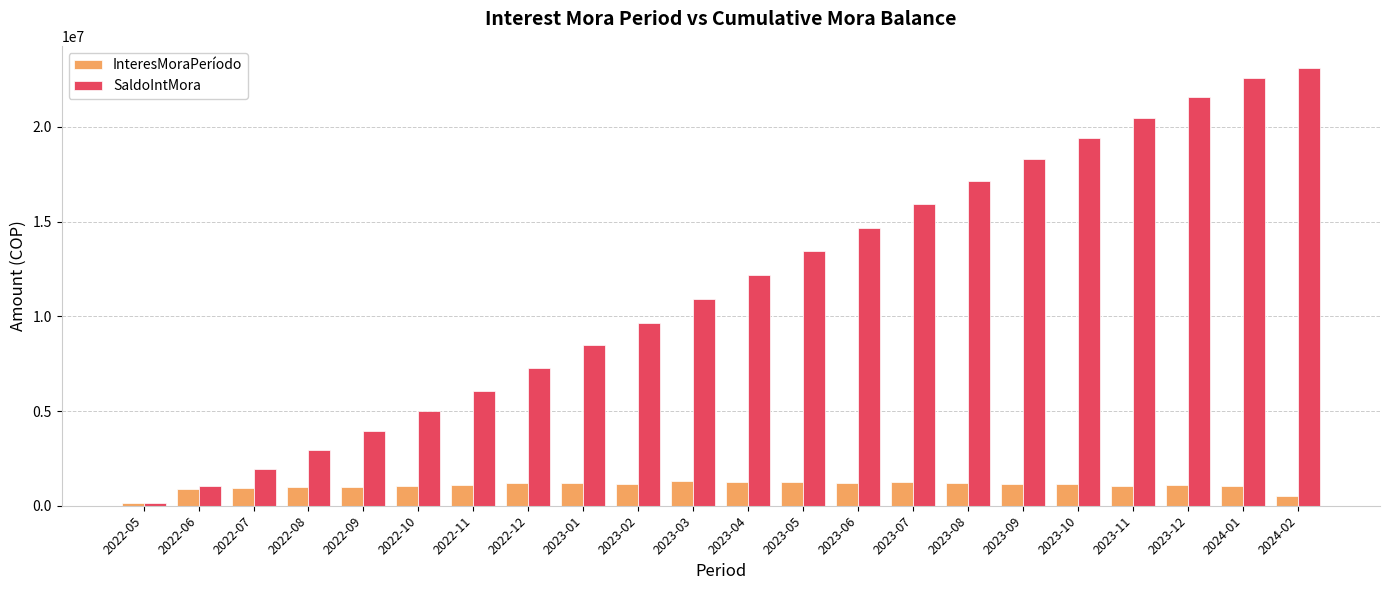

What is the label of the 22nd bar from the left?

2024-02